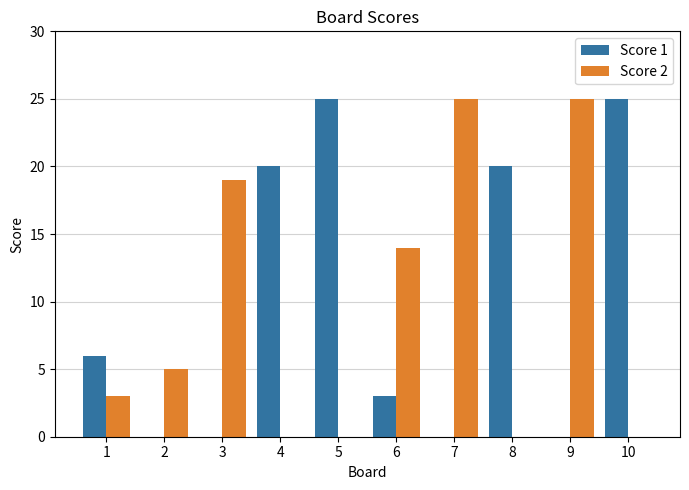

Reading left to right, list all the values displayed in this chart.

Score 1: 6	0	0	20	25	3	0	20	0	25
Score 2: 3	5	19	0	0	14	25	0	25	0